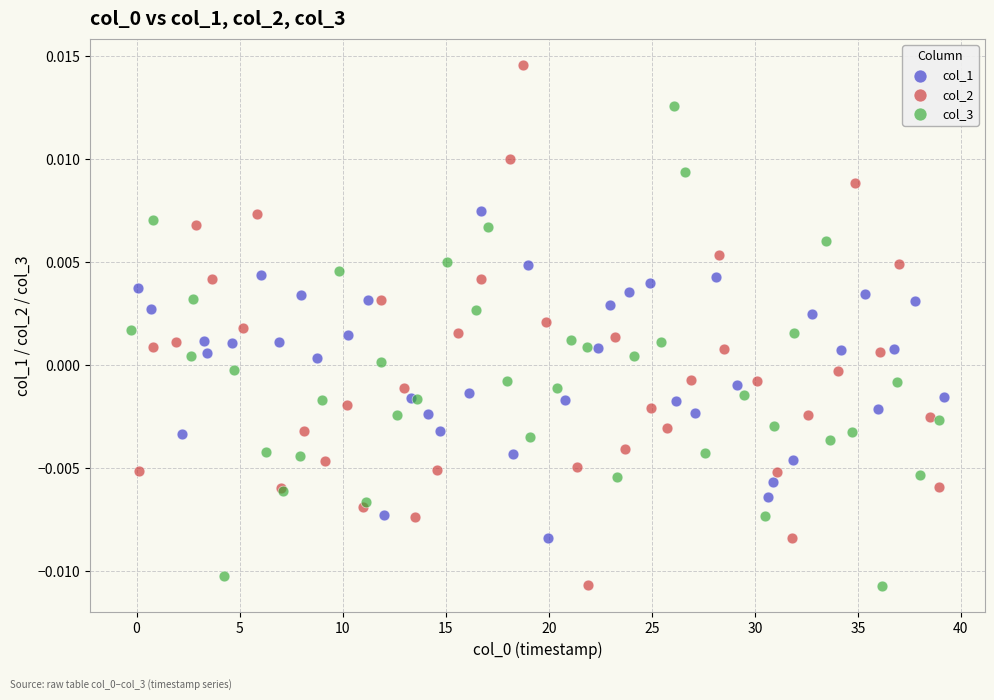

Which series contains the highest Y value?

col_2